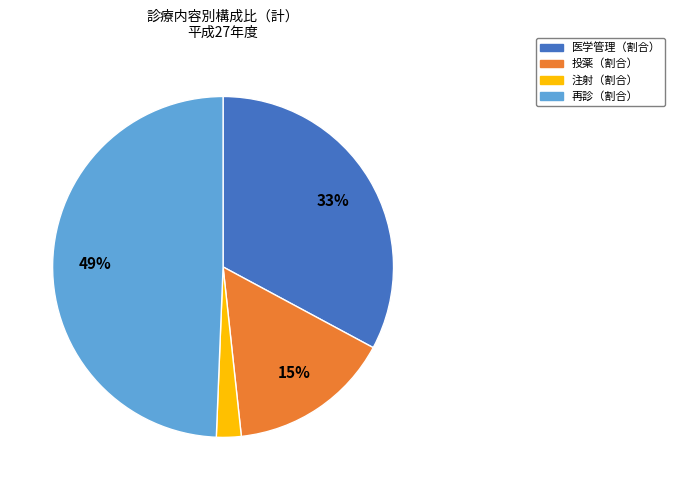

To the nearest percent, what is the average slice percentage?

25%